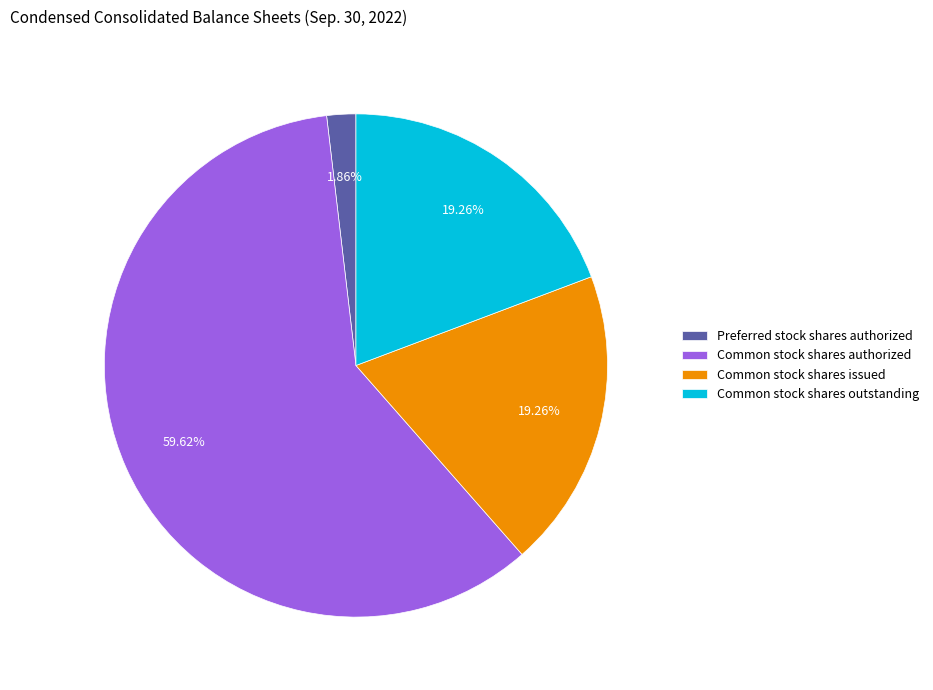

How much of the chart is everything except Common stock shares authorized?

40.4%